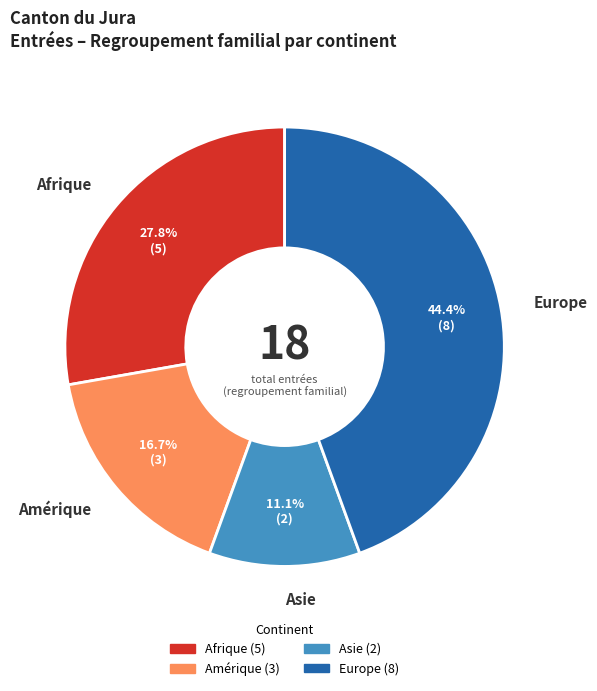

Is there any slice that represents more than half of the pie?

No